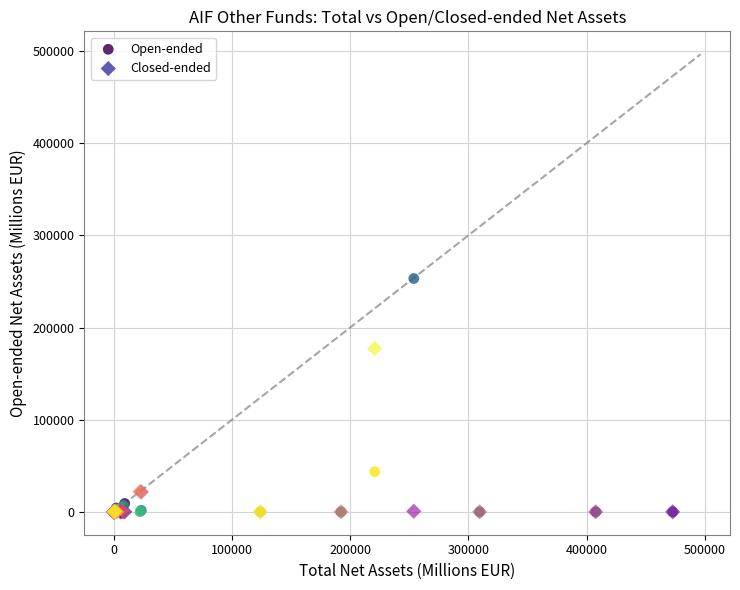

Across all series, what Y value is closest to 126583?

177197.4